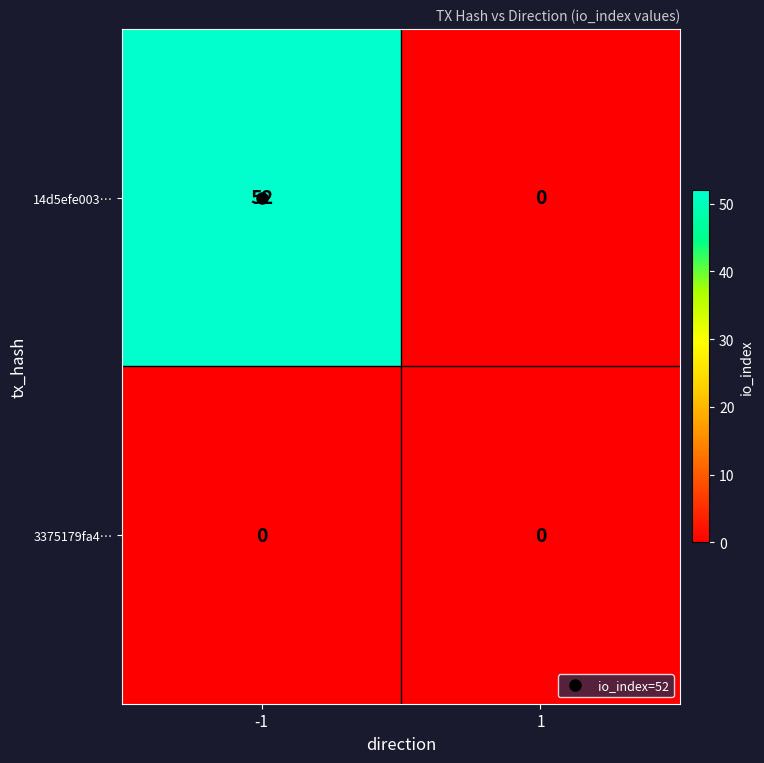

At which category is the sum across all series the highest?

-1